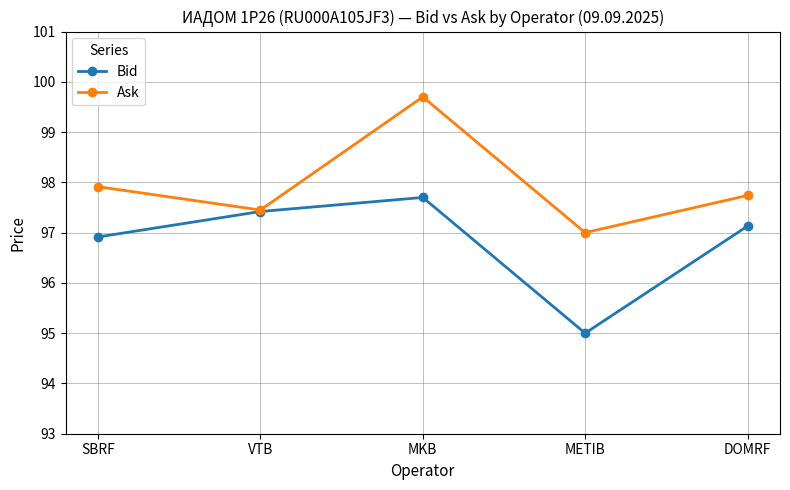

Reading right to left, what are all the values shown in this chart?

Bid: DOMRF=97.1	METIB=95.0	MKB=97.7	VTB=97.4	SBRF=96.9
Ask: DOMRF=97.7	METIB=97.0	MKB=99.7	VTB=97.5	SBRF=97.9